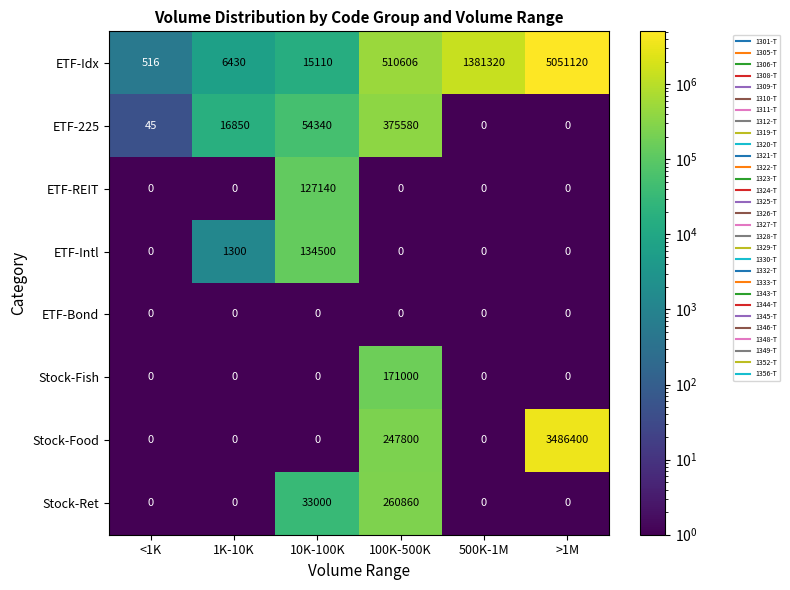

List the series in order of their peak value, highest first.

ETF-Idx, Stock-Food, ETF-225, Stock-Ret, Stock-Fish, ETF-Intl, ETF-REIT, ETF-Bond